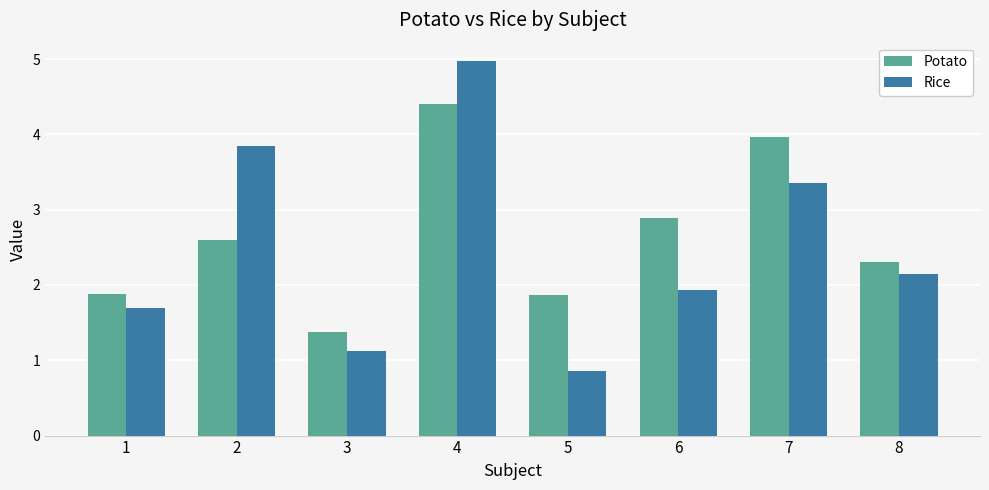

What is the value of the Potato bar at the 6th from the left?

2.9